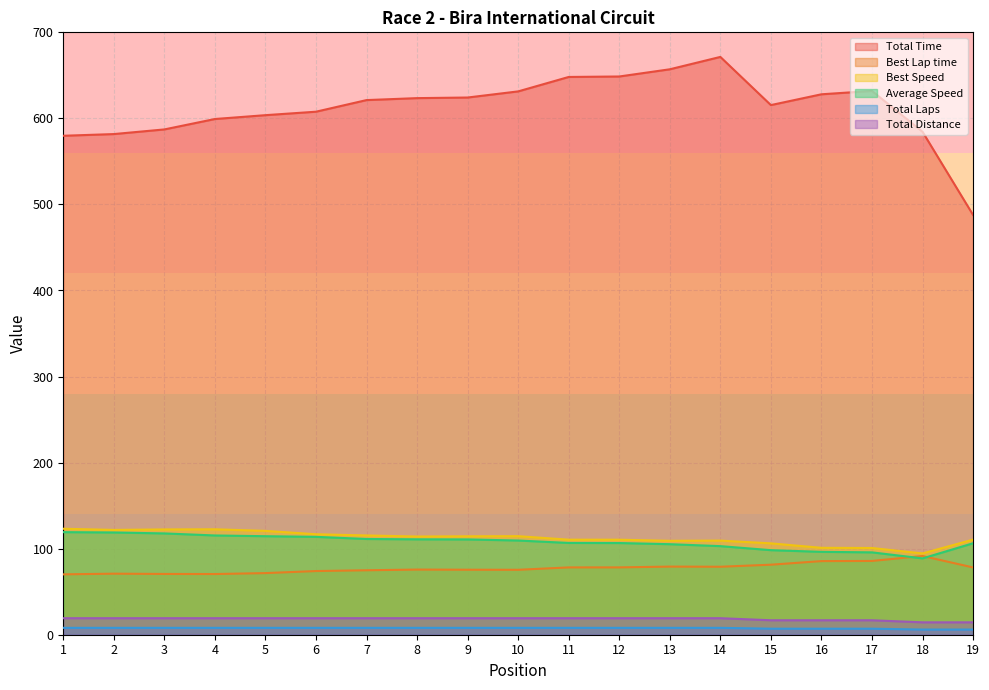

The Best Speed series shows 142.2 at 18. True or false?

False